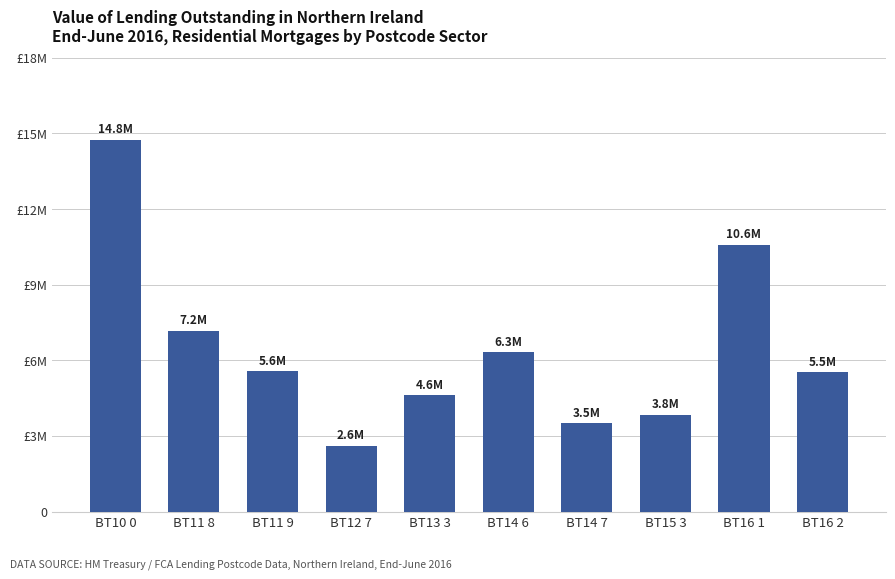

Reading left to right, what are all the values shown in this chart?

14751716.1	7173169.6	5578920.5	2615877.3	4613584.5	6336269.4	3497331.8	3847673.3	10589988.7	5535808.0